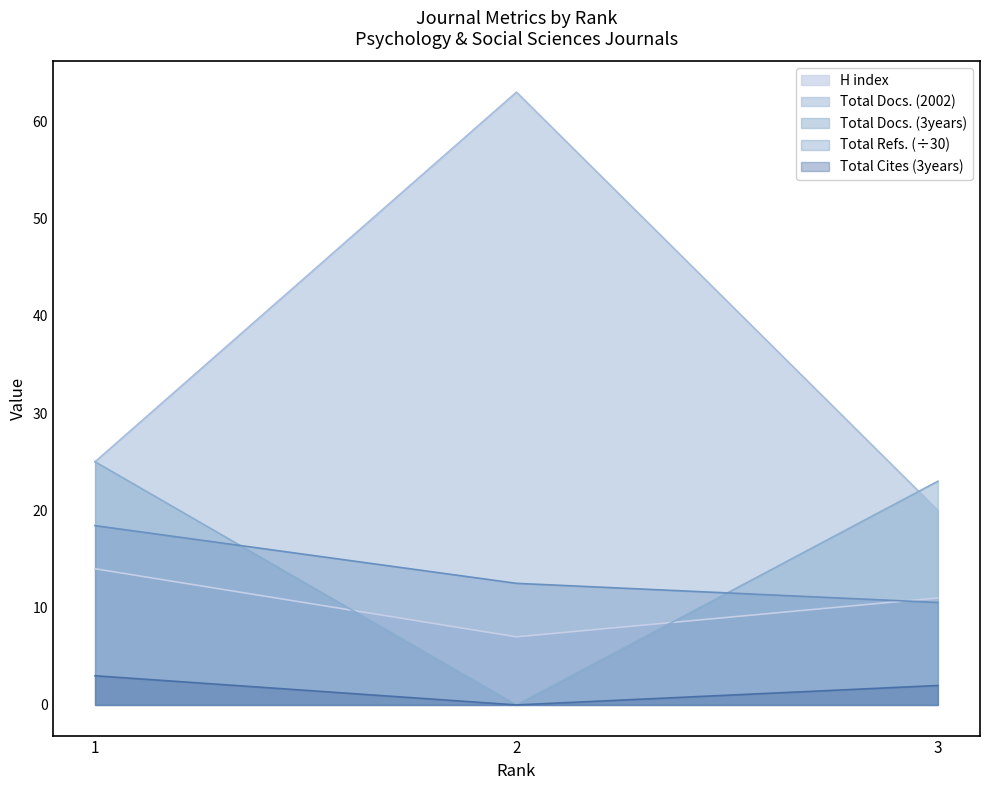

True or false: Total Docs. (2002) has a value of 10.4 at 1.

False